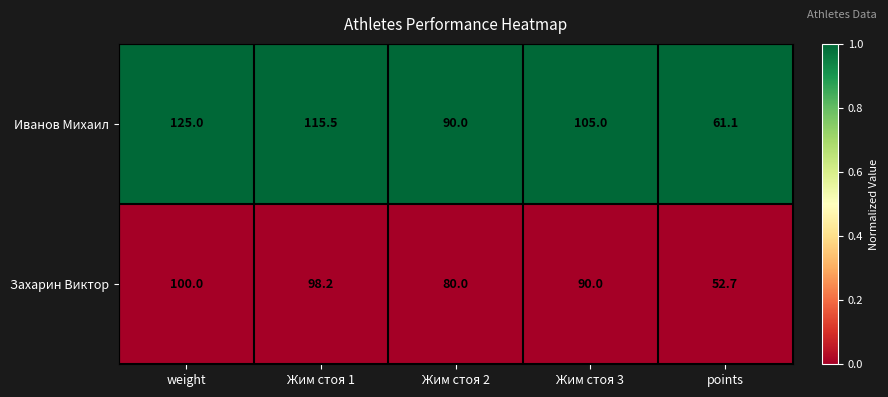

What is the spread (max minus min) of values at Жим стоя 3?

15.0